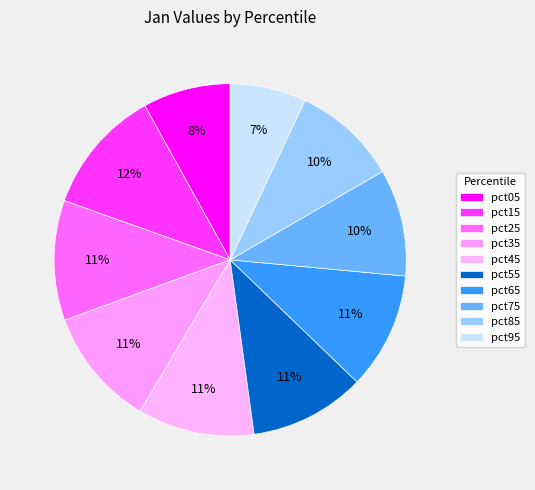

How many segments does this pie chart have?

10